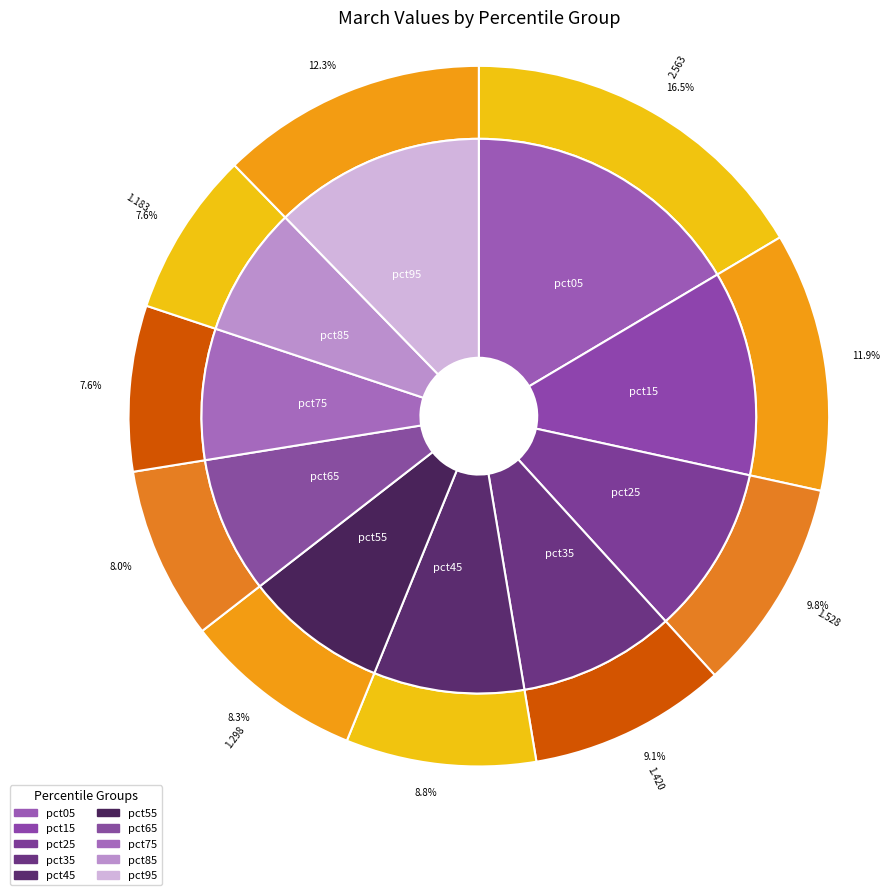

Is pct35 the majority of the pie?

No